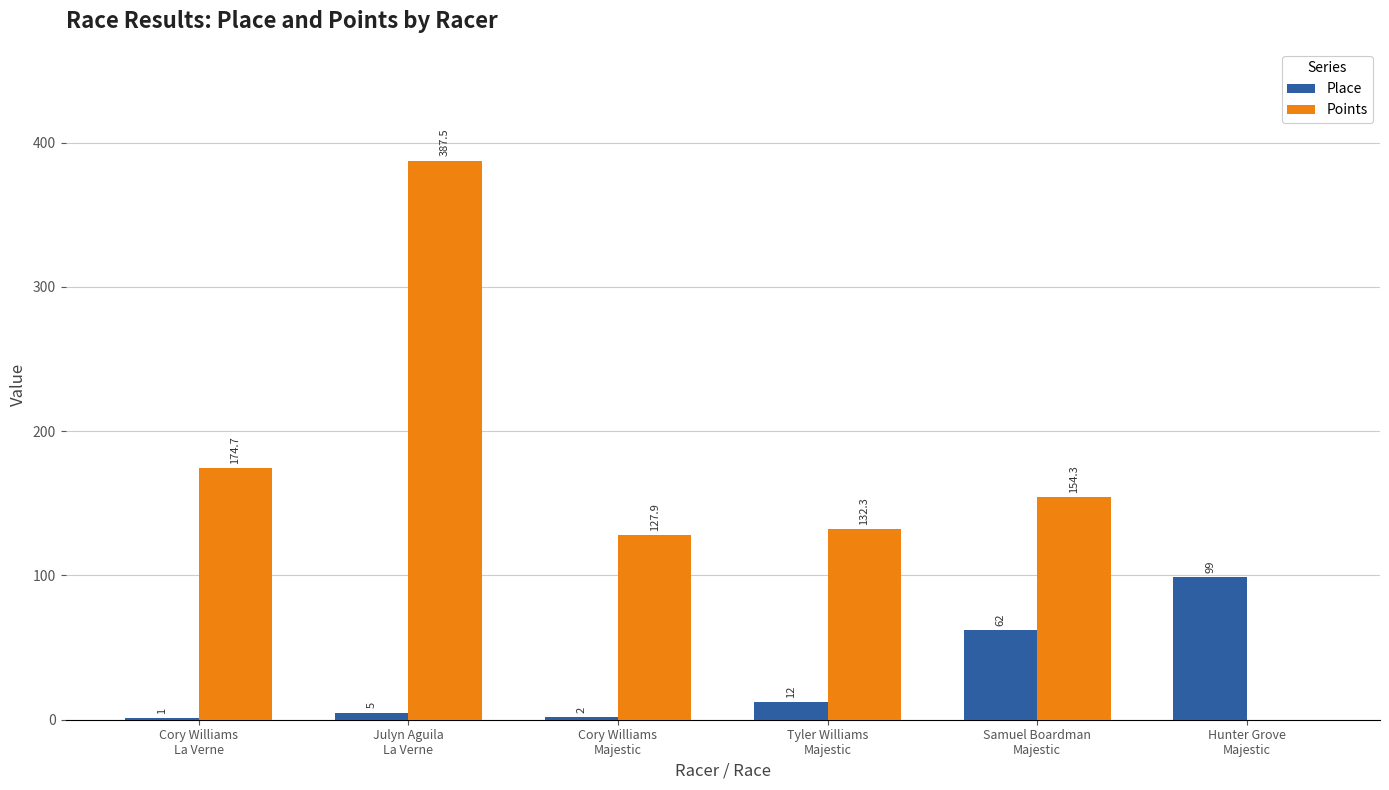

What is the maximum value shown in the chart?

387.5